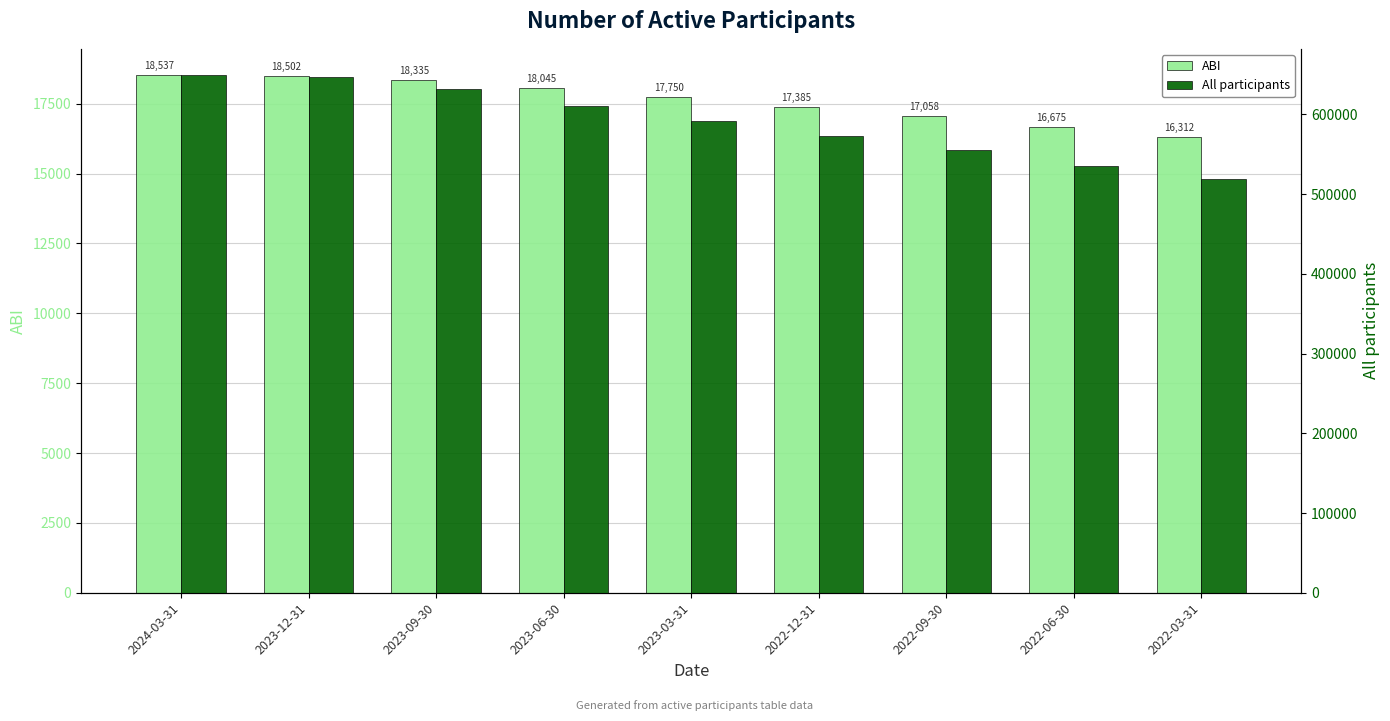

What is the sum of all ABI values?

158599